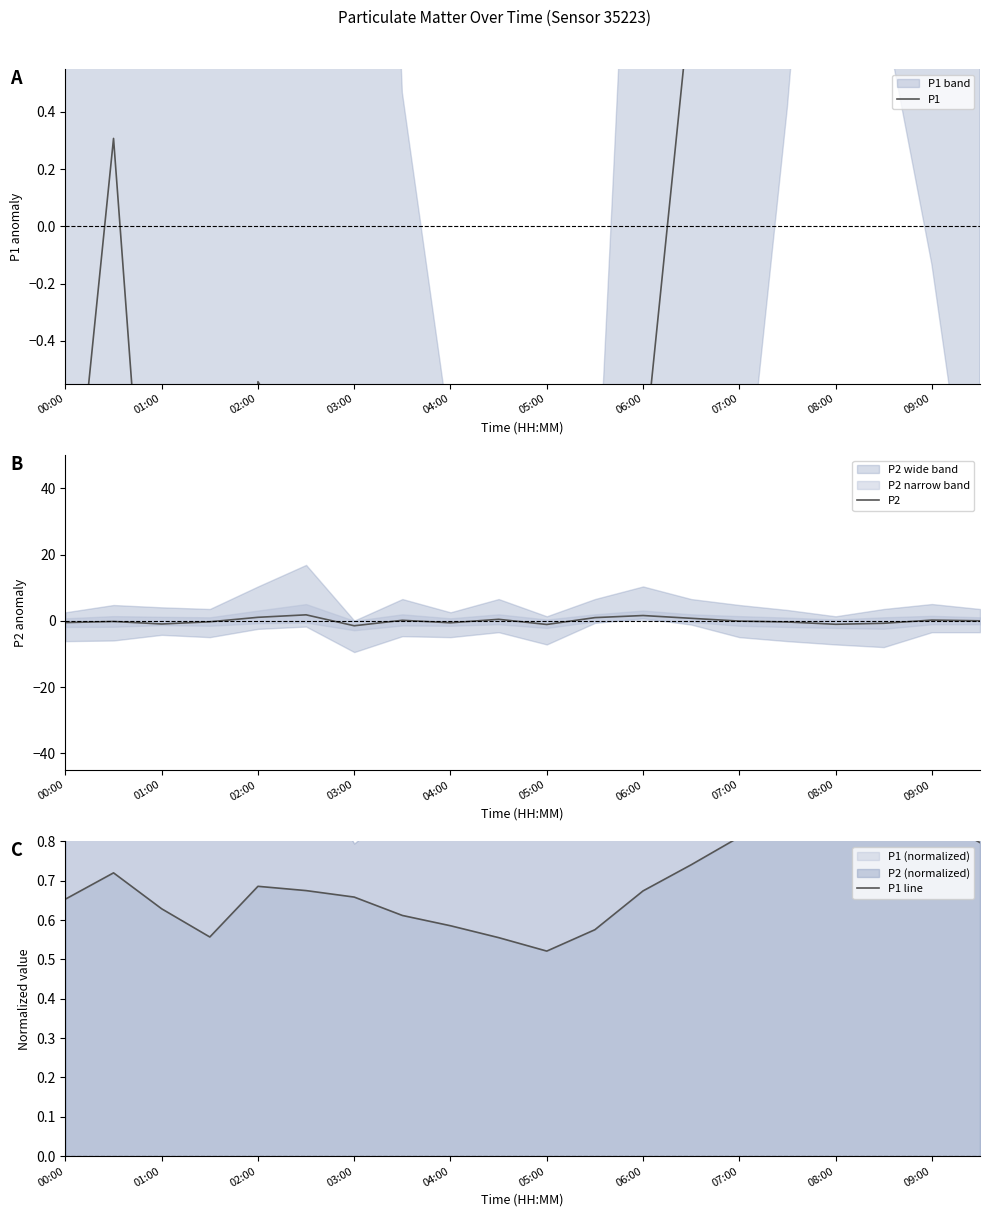

Is it true that P2 equals -1.0 at 08:00?

True